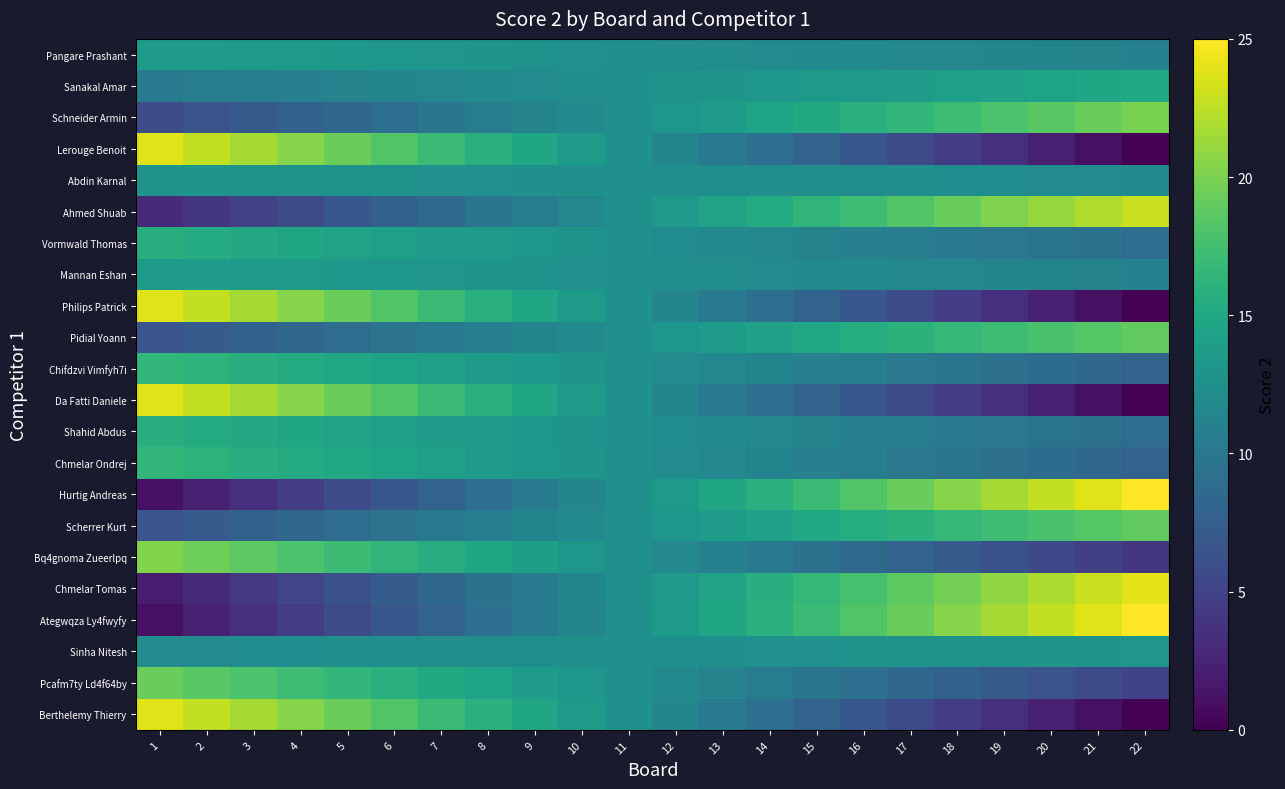

Between 8 and 21, which series saw the biggest shift?

Lerouge Benoit